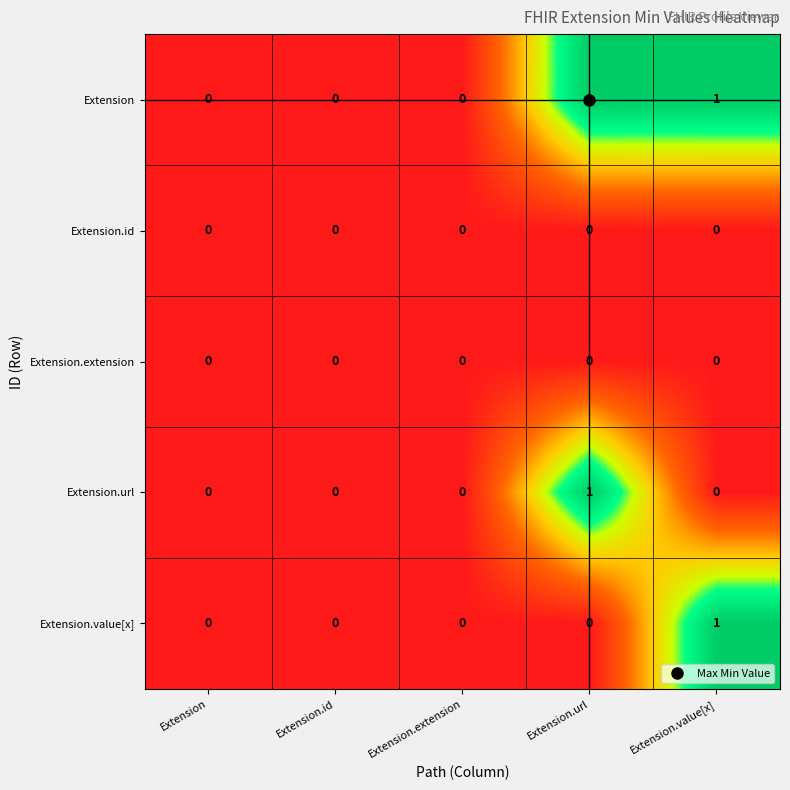

How many series are shown in this chart?

5